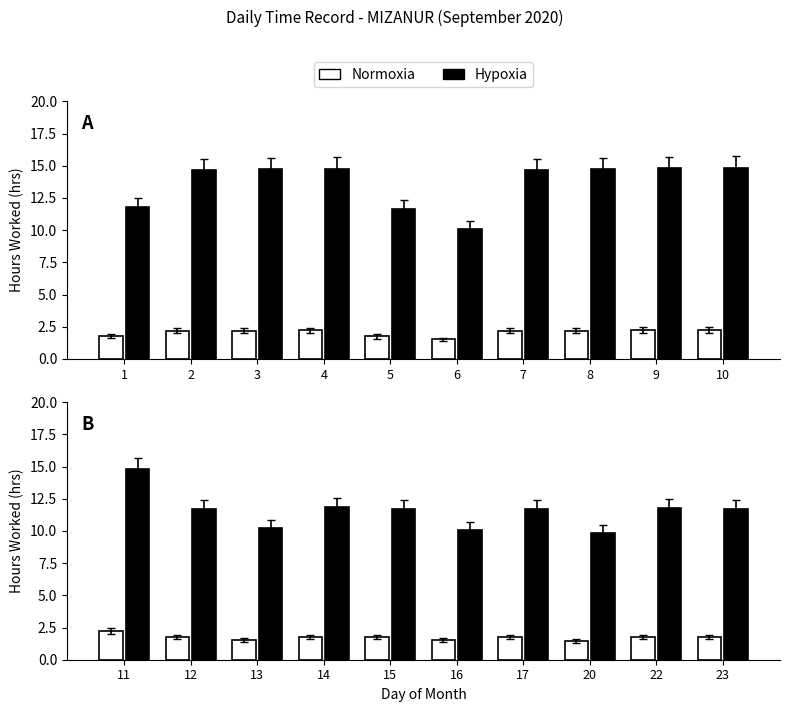

Rank the series at 12 from lowest to highest value.

Normoxia, Hypoxia